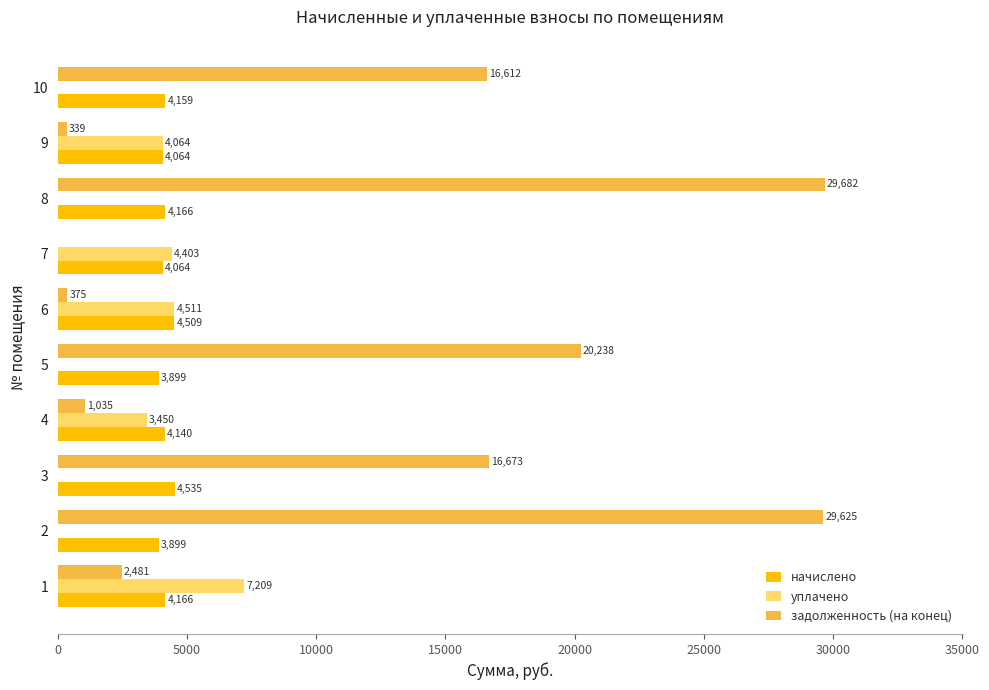

What is the sum of all уплачено values?

23637.0